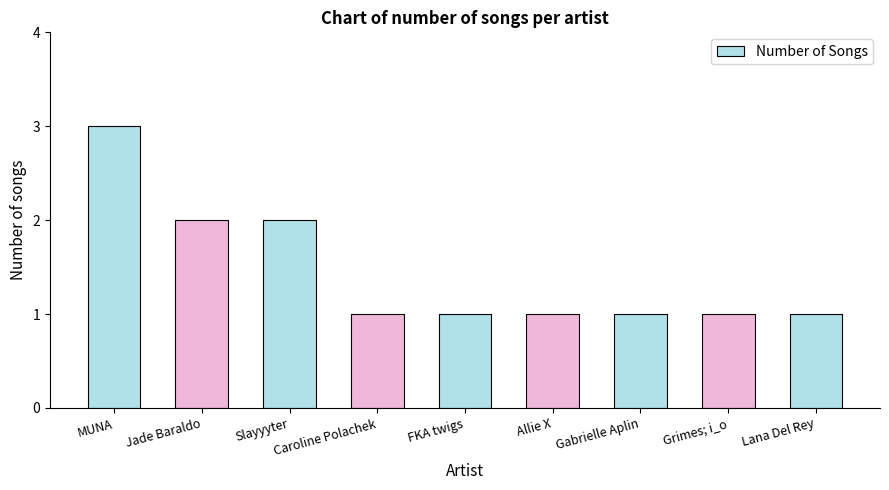

What is the ratio of the value at Jade Baraldo to the value at Lana Del Rey?

2.0